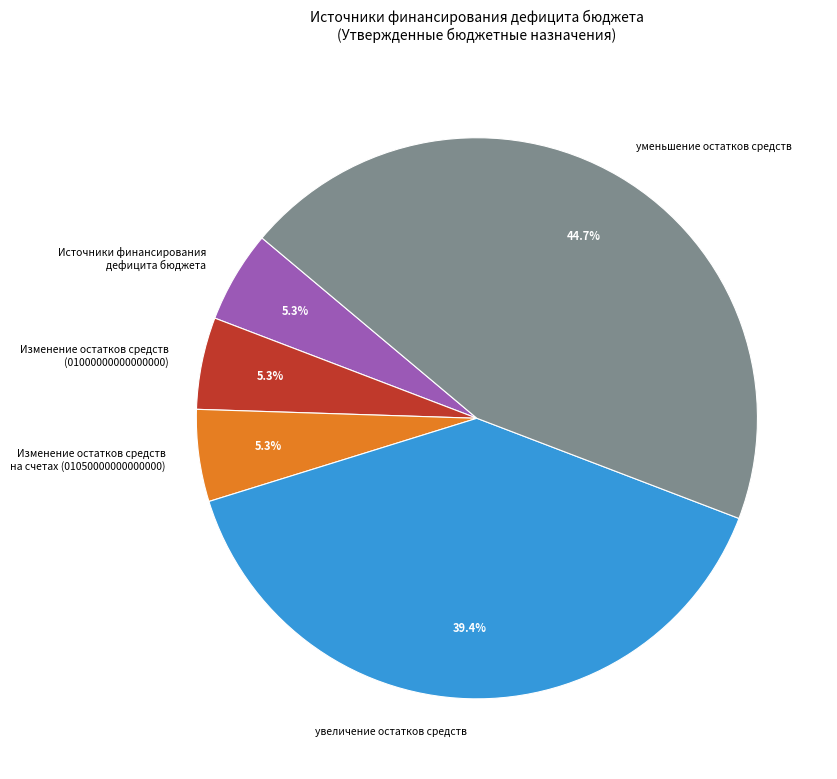

Which slice is the largest?

уменьшение остатков средств